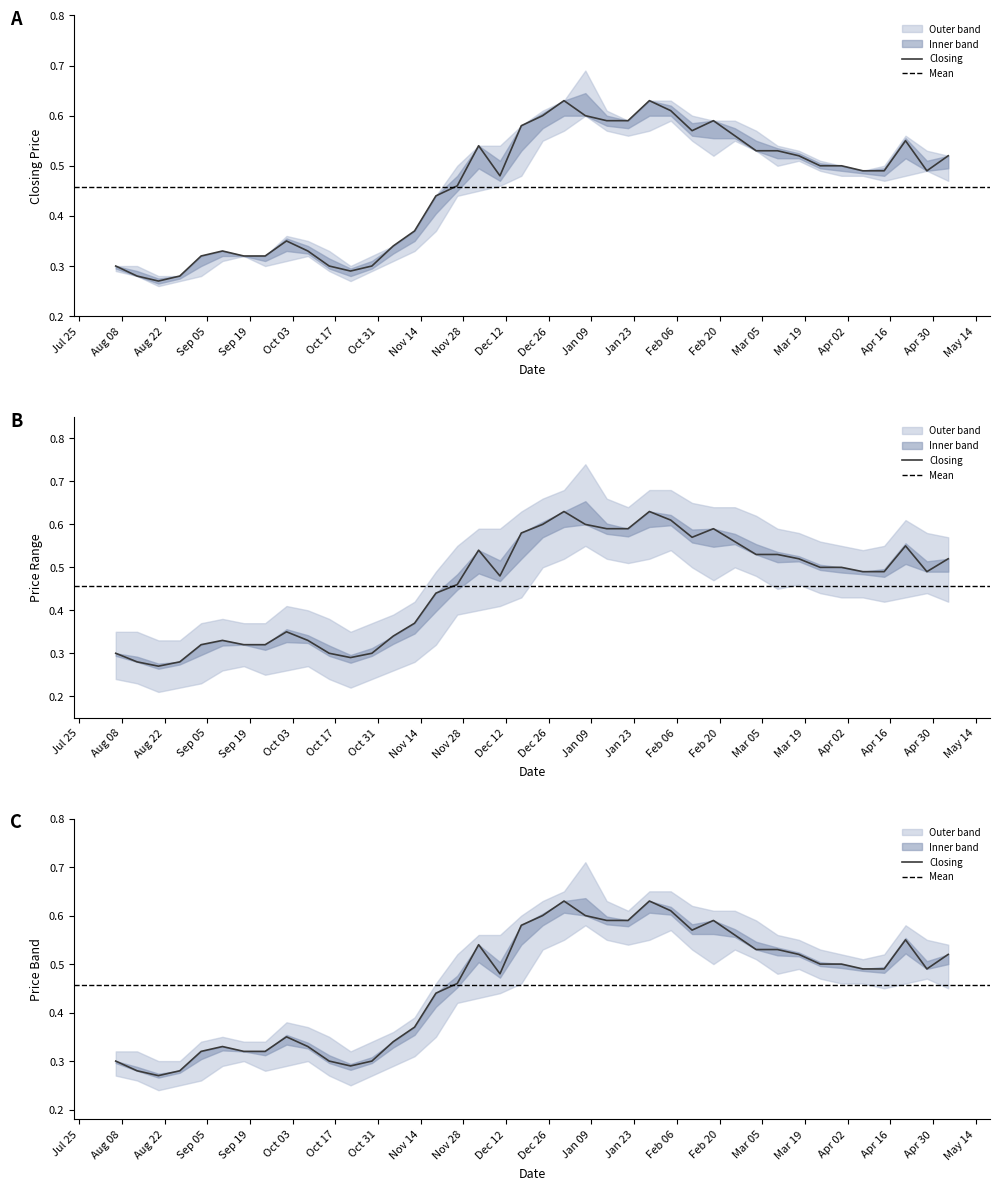

True or false: High and Low cross at least once.

False